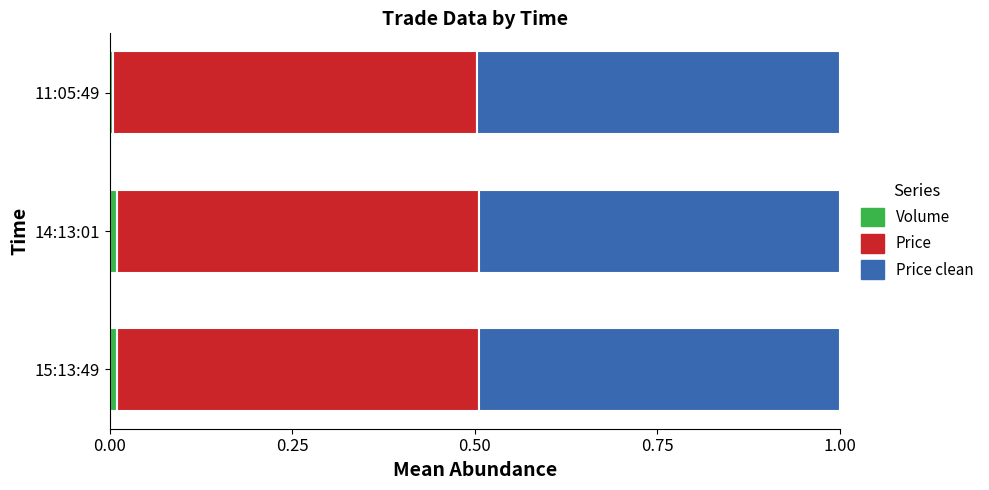

Reading left to right, extract all data points from this chart.

Volume: 0.0	0.0	0.0
Price: 0.5	0.5	0.5
Price clean: 0.5	0.5	0.5